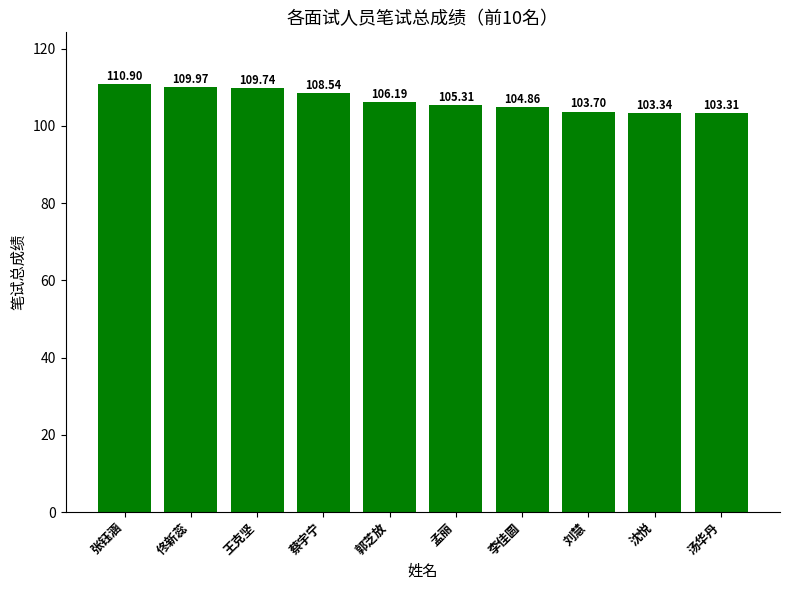

At which label is the value closest to 107?

郭芝放